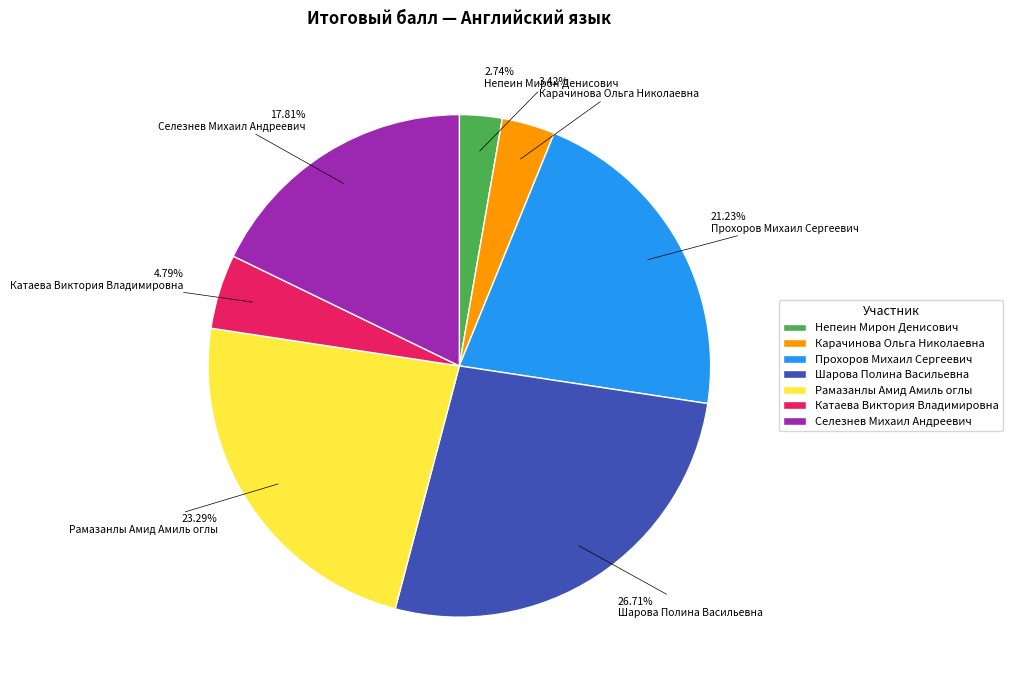

What percentage do Шарова Полина Васильевна and Рамазанлы Амид Амиль оглы together represent?

50.0%